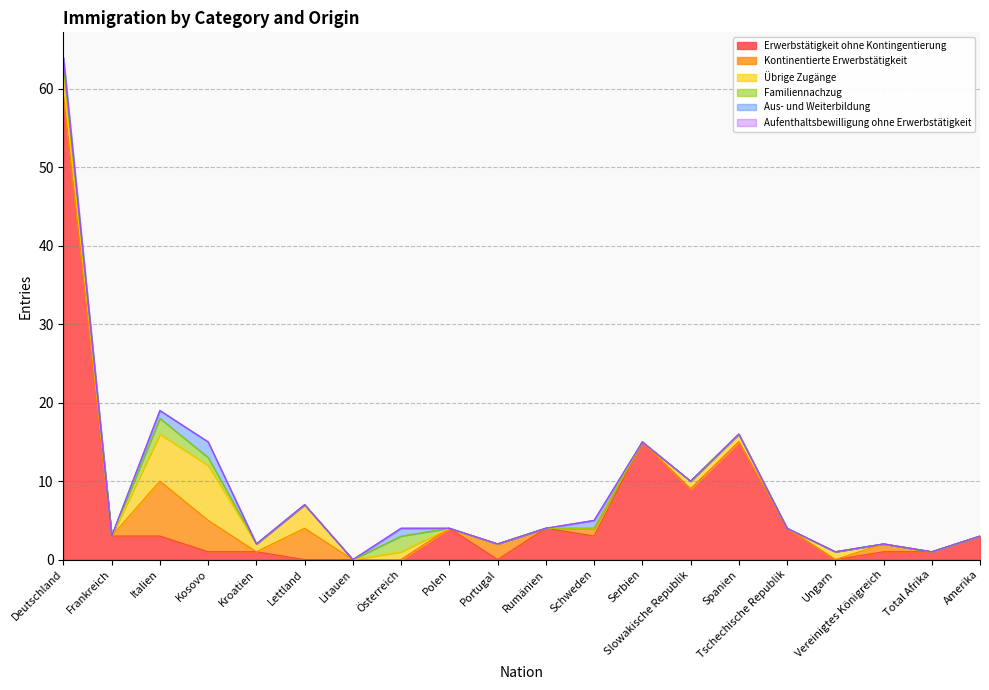

Where does the Erwerbstätigkeit ohne Kontingentierung series first go above 3?

Deutschland